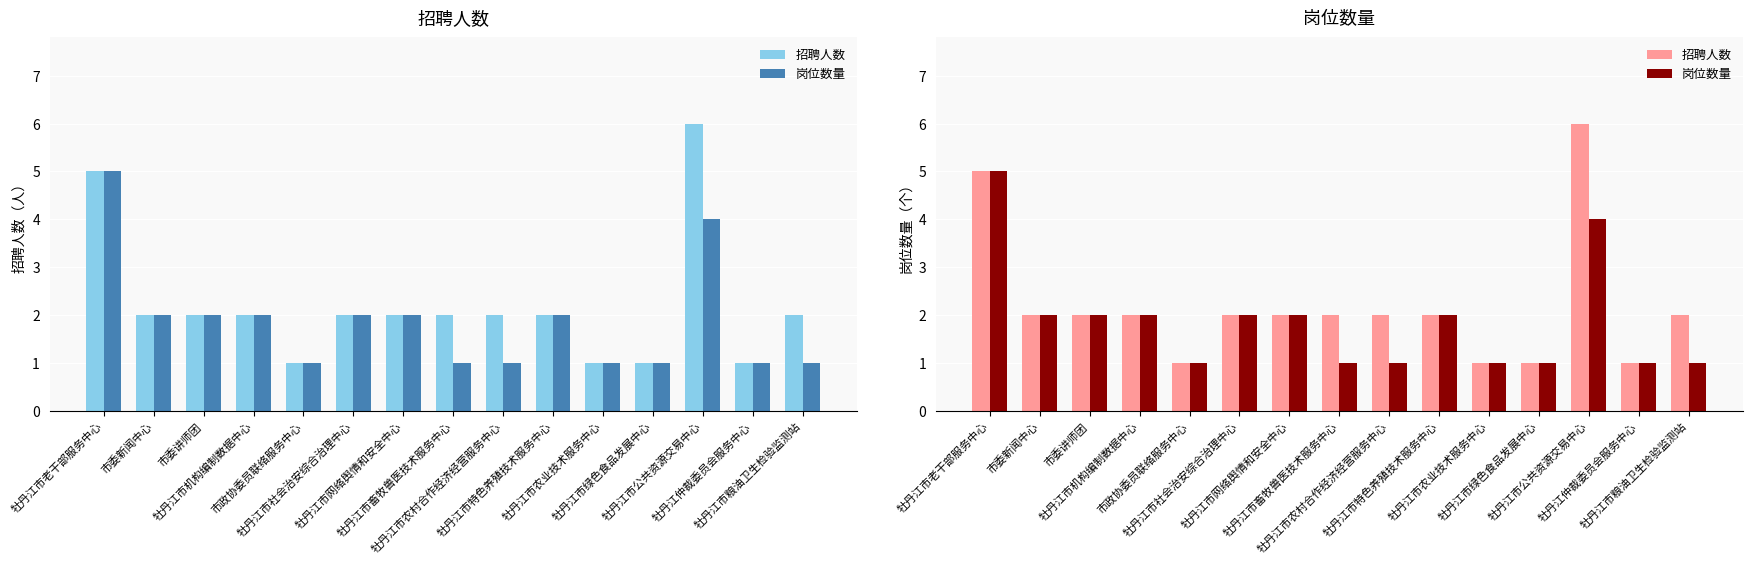

What value does the 岗位数量 series have at 牡丹江市特色养殖技术服务中心?

2